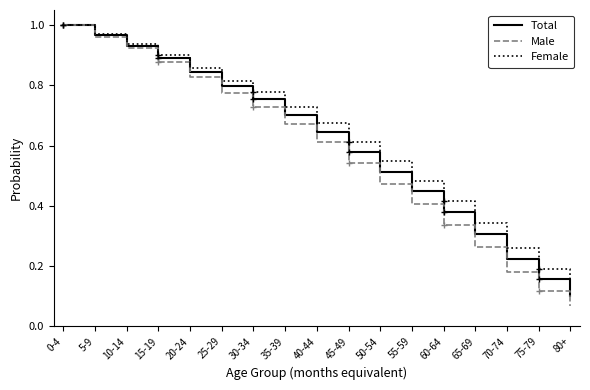

What are all the series names shown in the legend?

Total, Male, Female